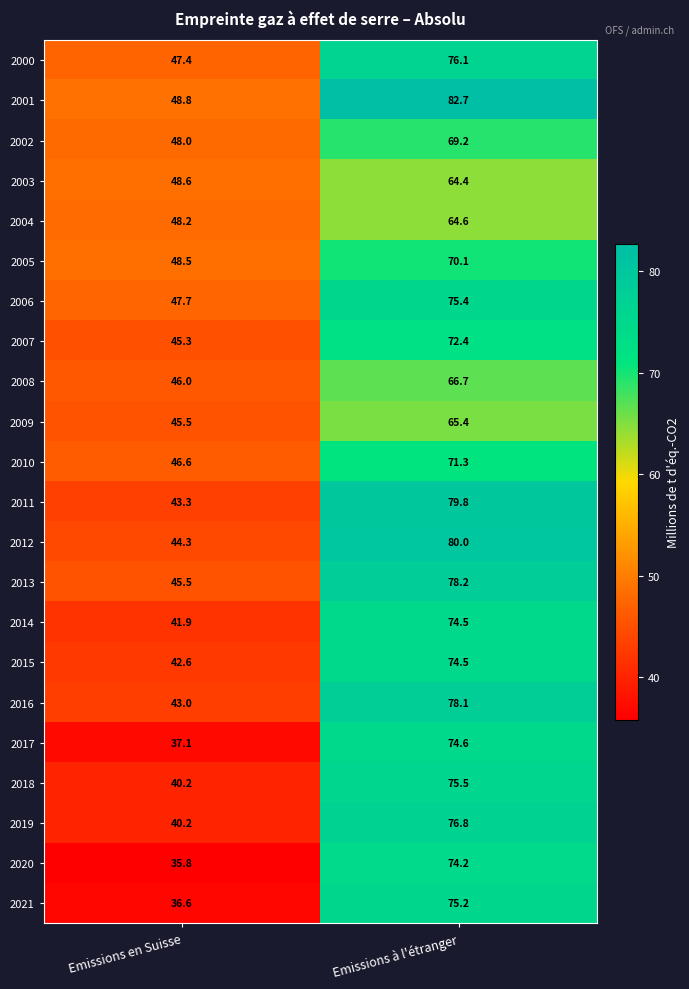

At which label does 2011 first exceed 79?

Emissions à l'étranger